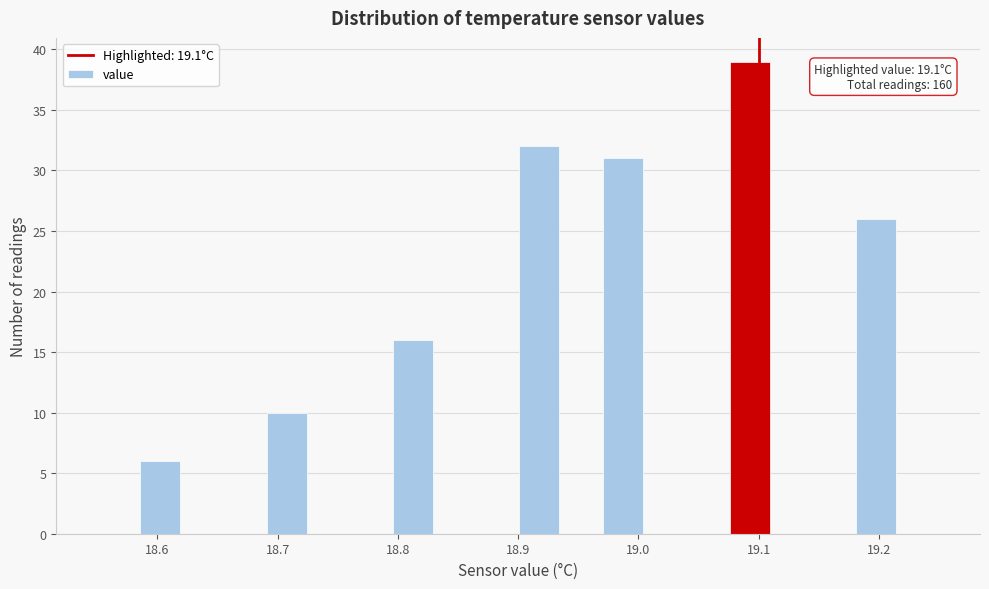

Around what value on the x-axis is the tallest bar? Give the approximate position of its centre, as read against the axis.

19.09